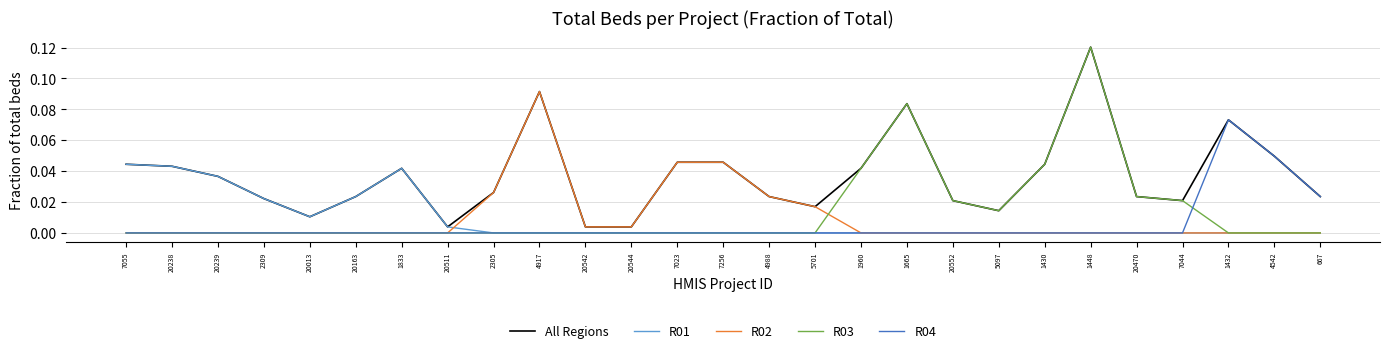

Is the value of R03 at 5097 greater than the value of R04 at 7256?

Yes